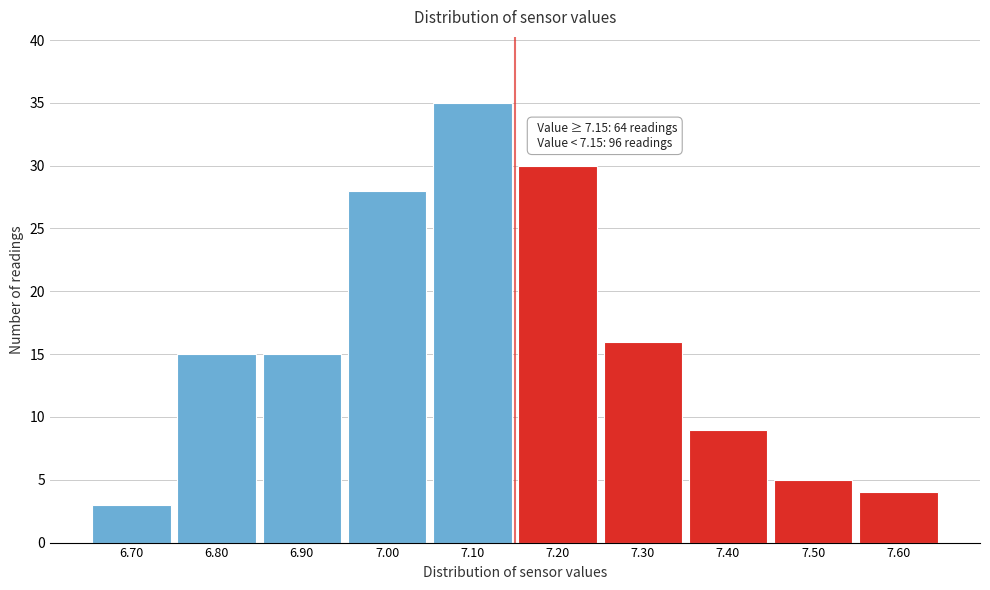

Which range on the x-axis has the tallest bar?

7.05 to 7.15